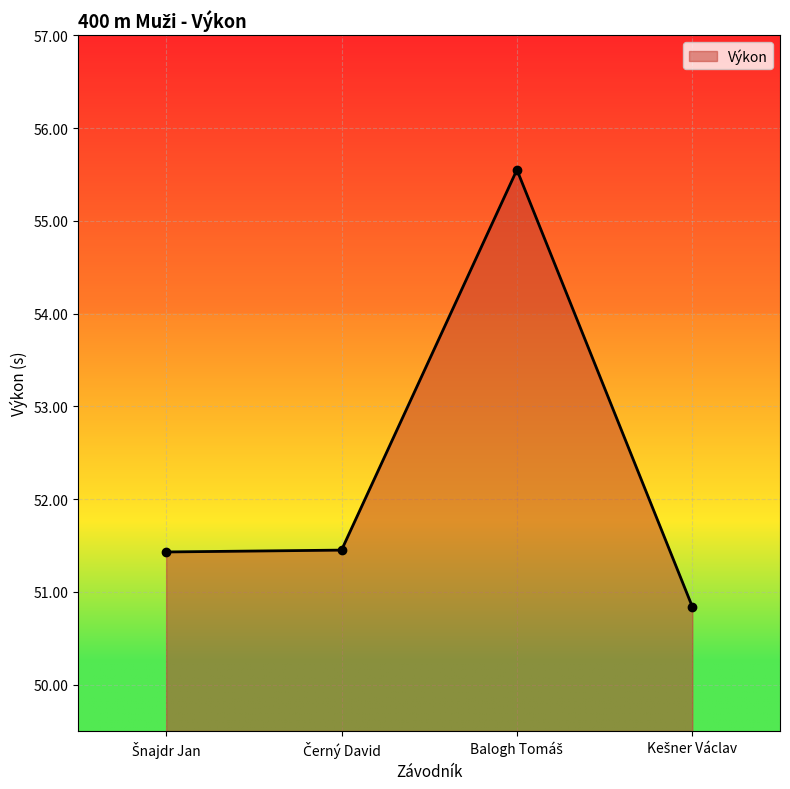

Count the number of values greater than 51.

3